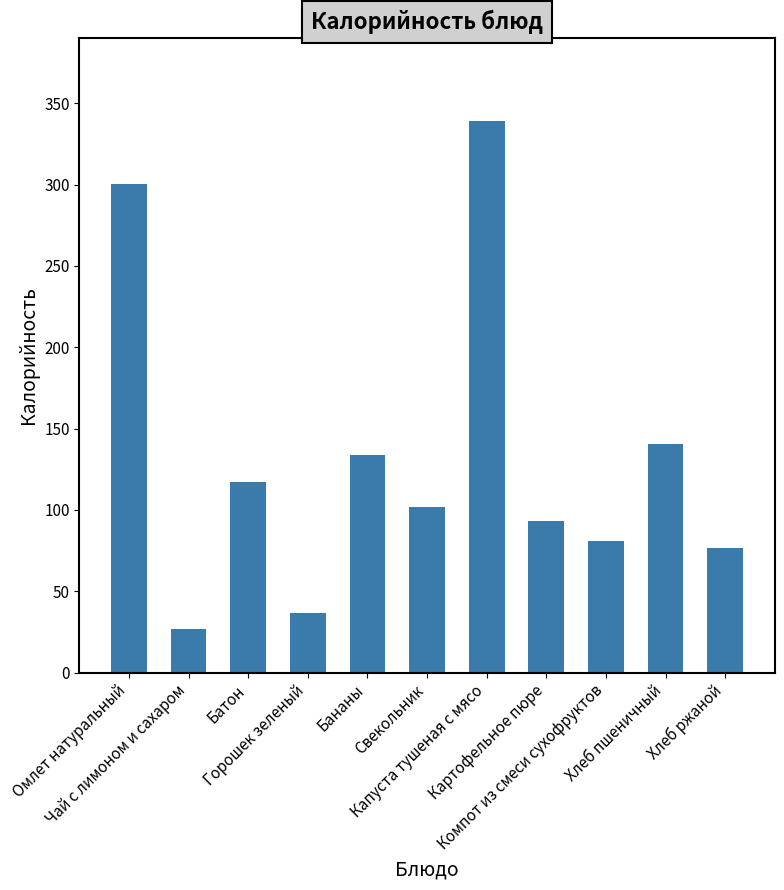

Which category has the highest value across all series?

Капуста тушеная с мясо